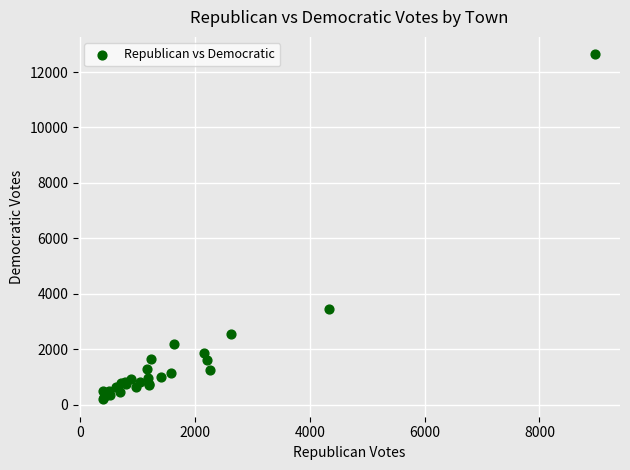

What Y value in the scatter plot is closest to 6415?

3434